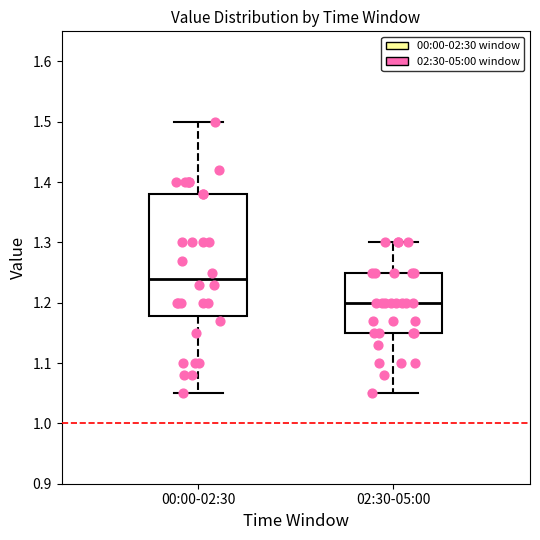

Where does the lower whisker of the box for 02:30-05:00 end on the y-axis? The values are not printed on the chart, so give them approximately, as read against the axis.

1.05